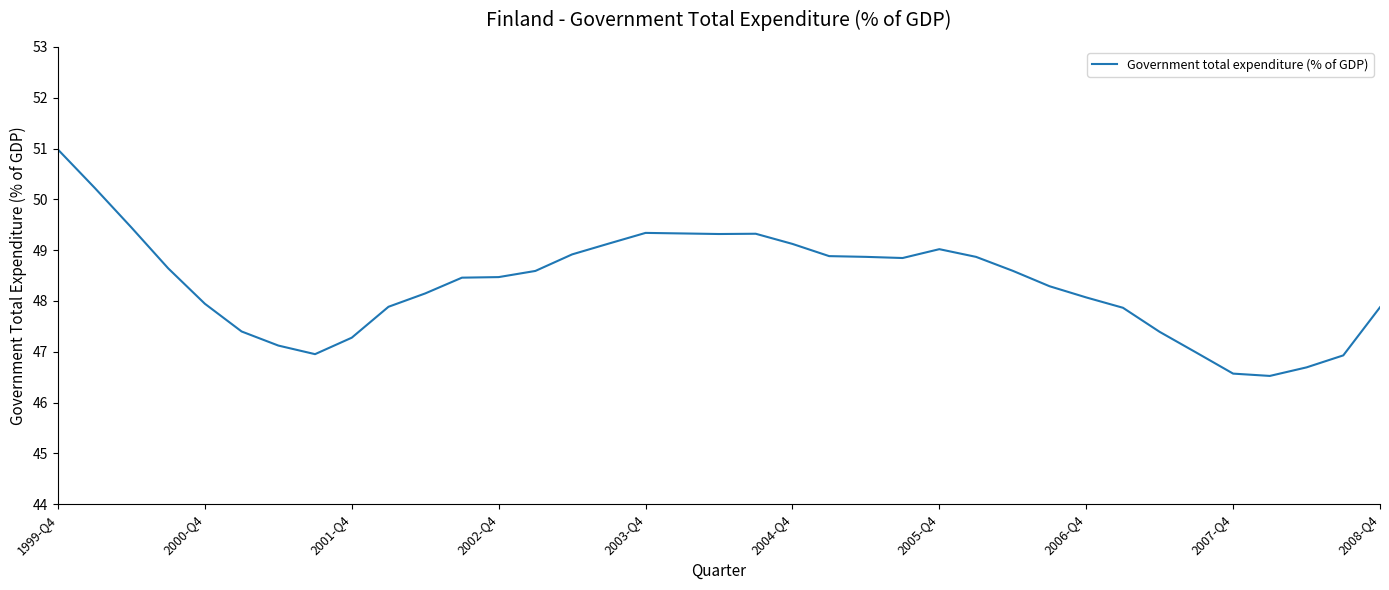

What is the minimum value shown in the chart?

46.5